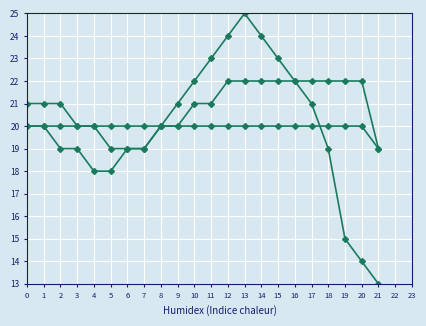

How many data points does each series have?

22